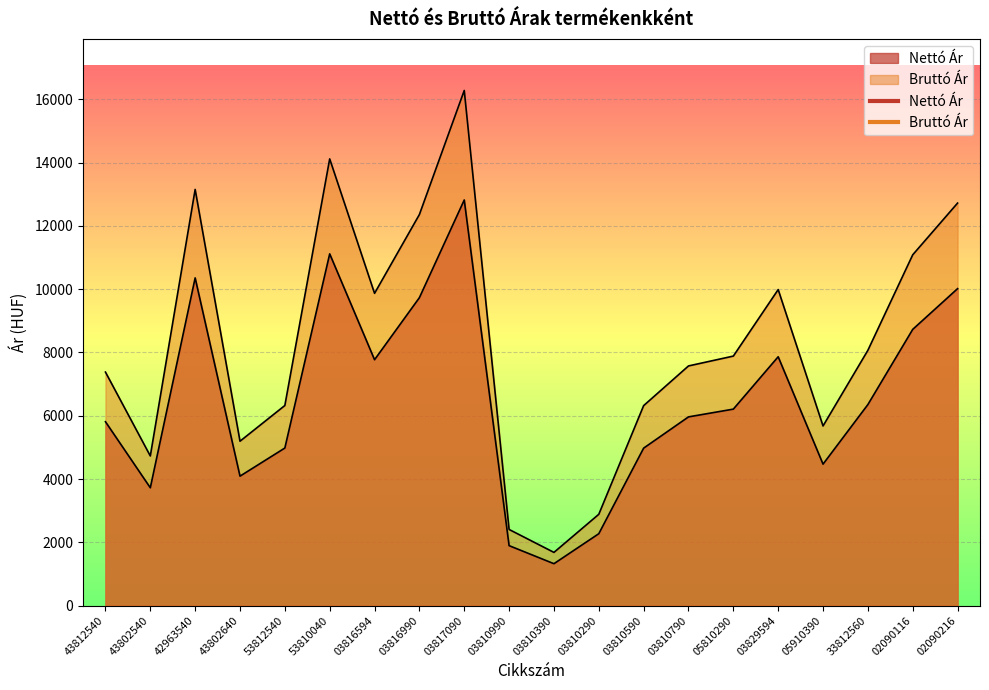

Reading left to right, extract all data points from this chart.

Nettó Ár: 5811.3	3723.5	10357.6	4090.9	4979.7	11117.7	7771.5	9732.8	12820.5	1894.2	1323.3	2271.5	4976.4	5964.2	6209.5	7865.0	4470.4	6353.6	8730.7	10017.7
Bruttó Ár: 7380.4	4728.9	13154.1	5195.4	6324.2	14119.5	9869.8	12360.7	16282.0	2405.6	1680.6	2884.8	6320.0	7574.5	7886.1	9988.5	5677.4	8069.1	11088.0	12722.5